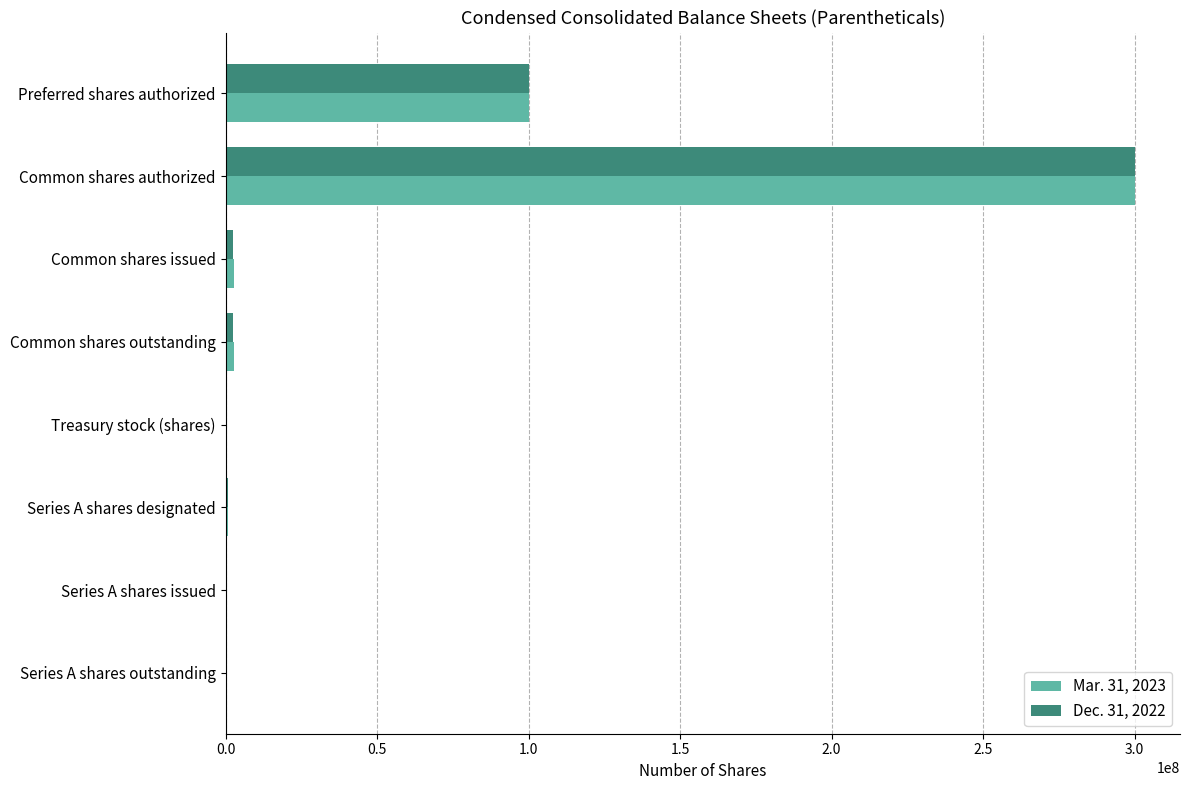

The Dec. 31, 2022 series shows 534864590 at Common shares authorized. True or false?

False